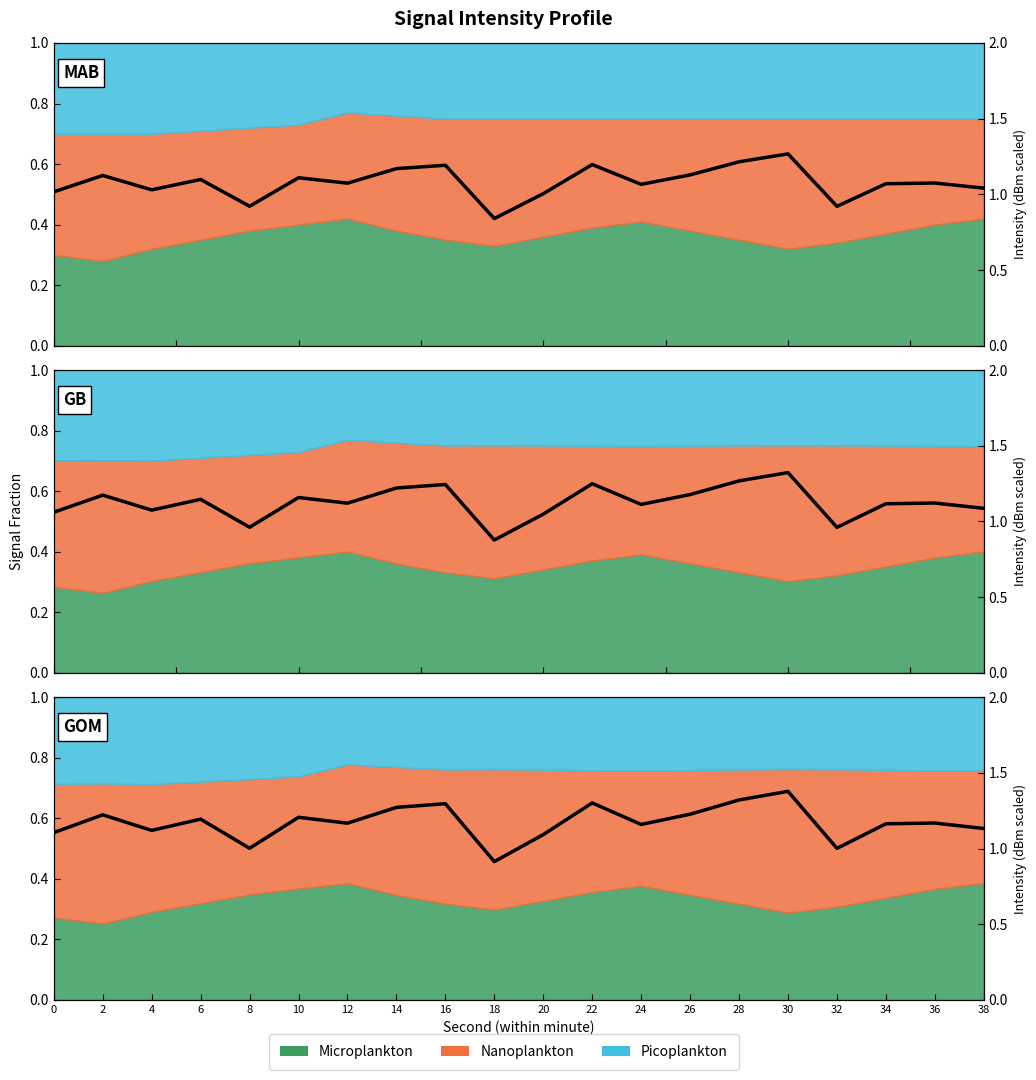

What is the ratio of the value at 34 to the value at 22?

0.9